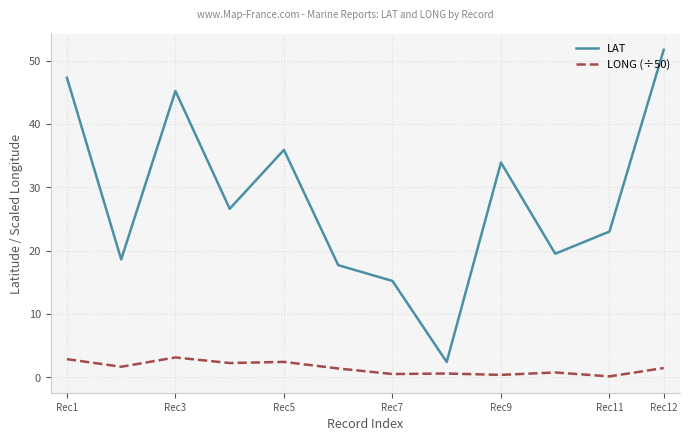

What is the difference between the maximum and minimum values in the LONG (÷50) series?

3.0